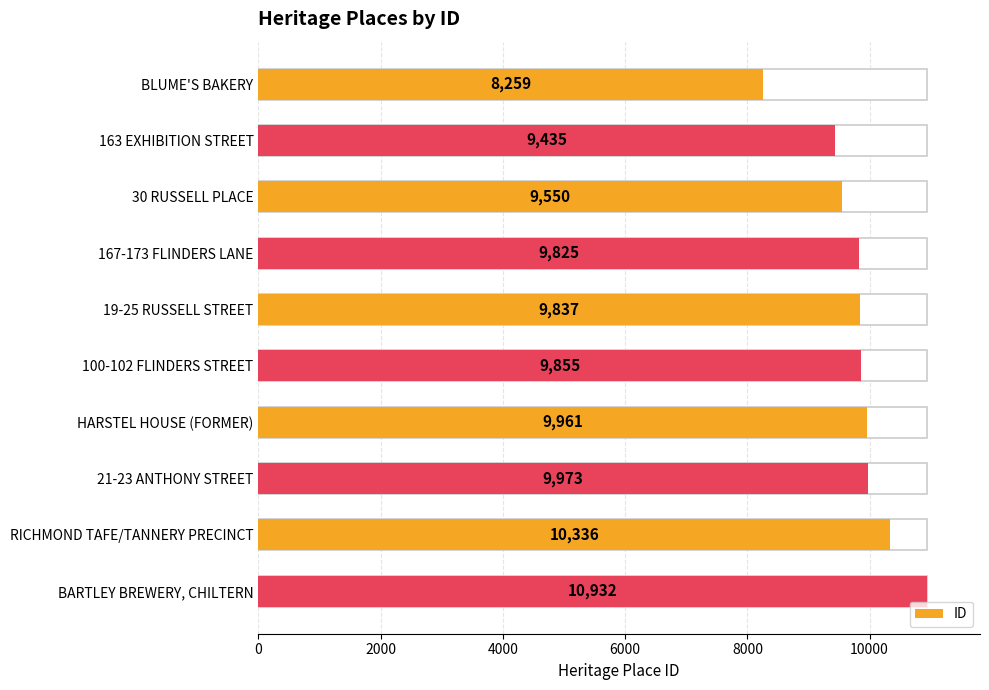

Does the chart contain stacked bars?

No